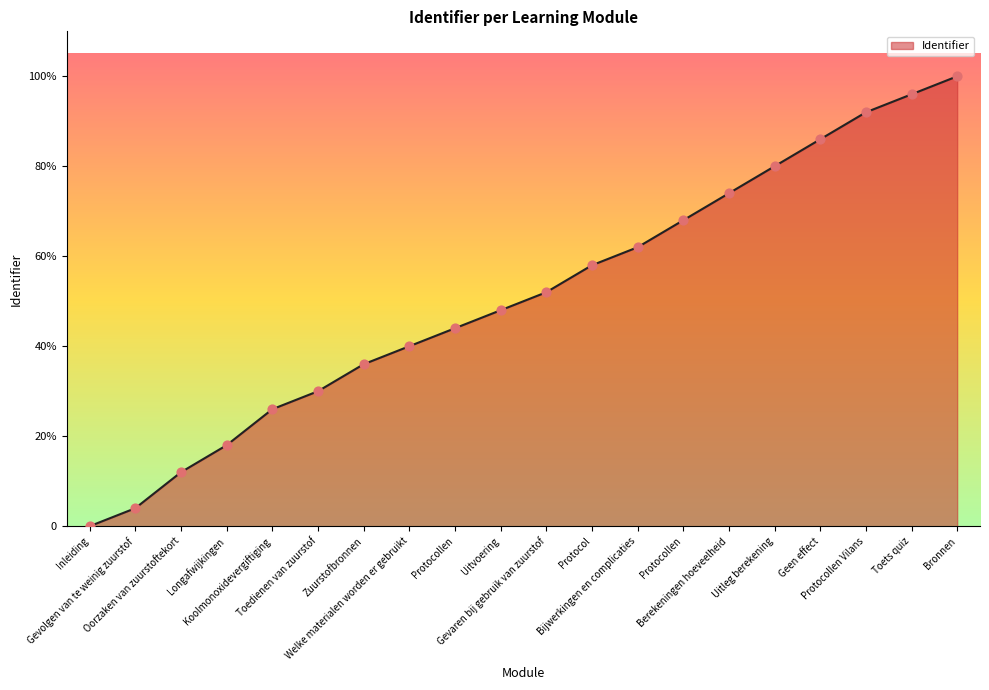

Approximately how many times larger is the value at Protocol compared to Protocollen?

1.3